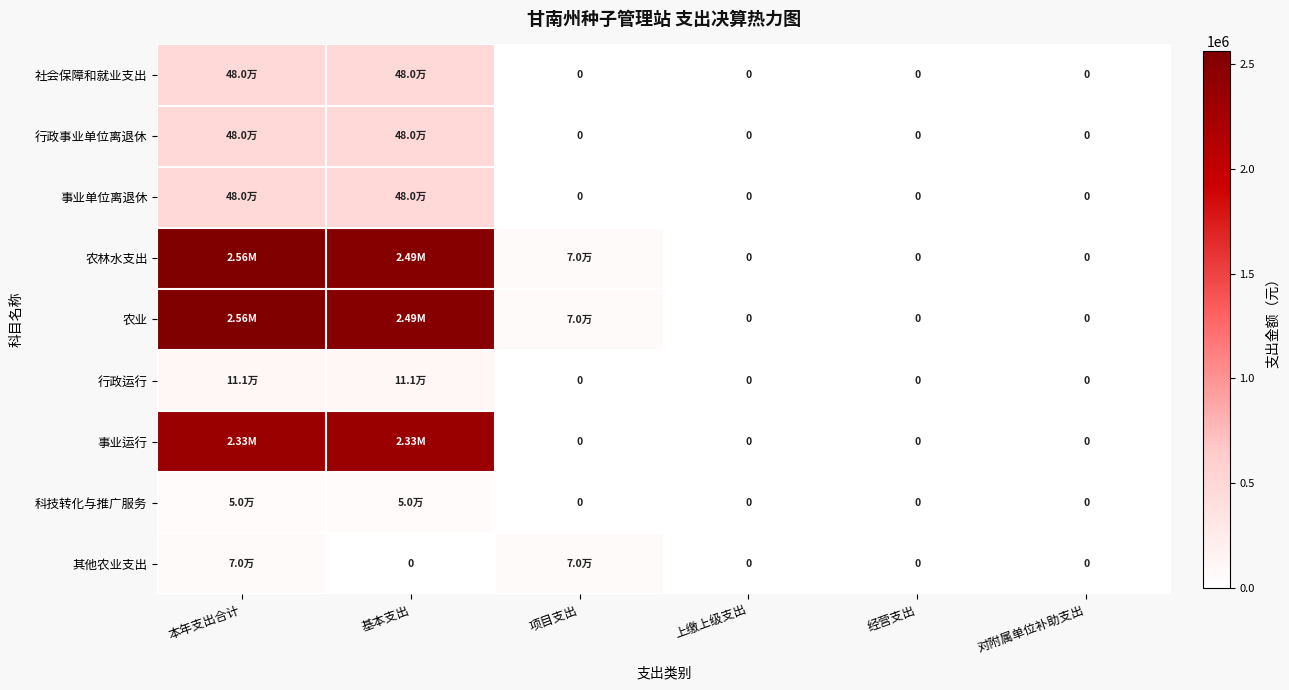

What is the total value across all series at 项目支出?

209472.9